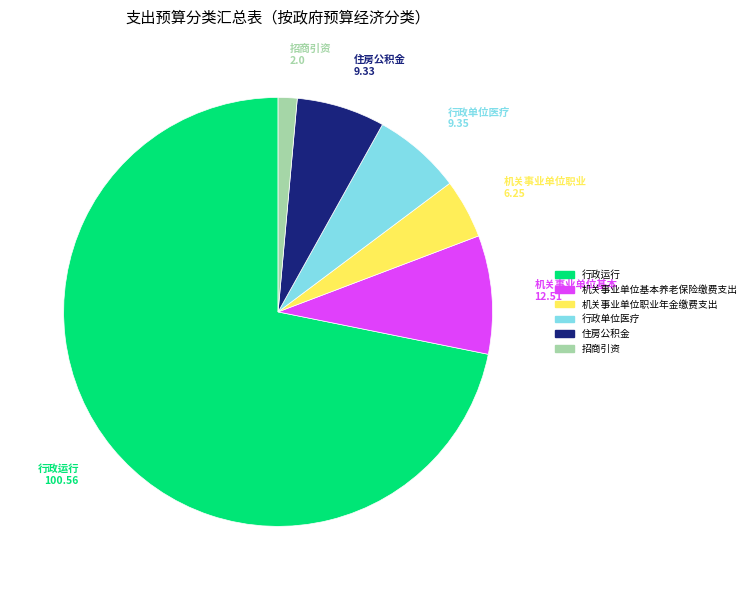

Which category has the biggest portion of the pie?

行政运行